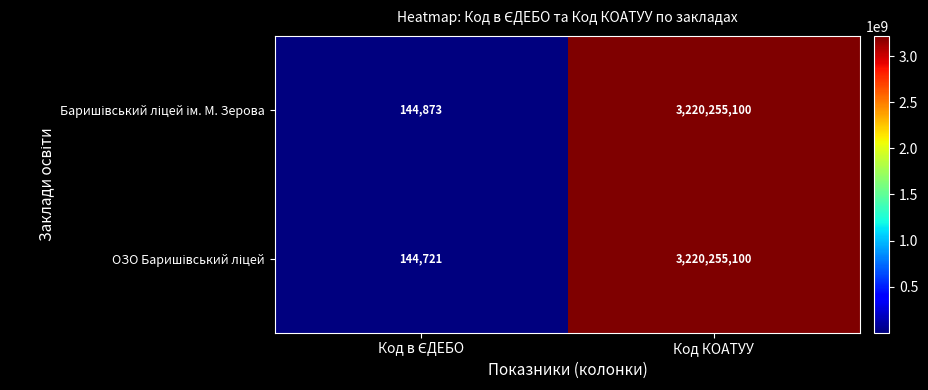

At which category is the sum across all series the highest?

Код КОАТУУ